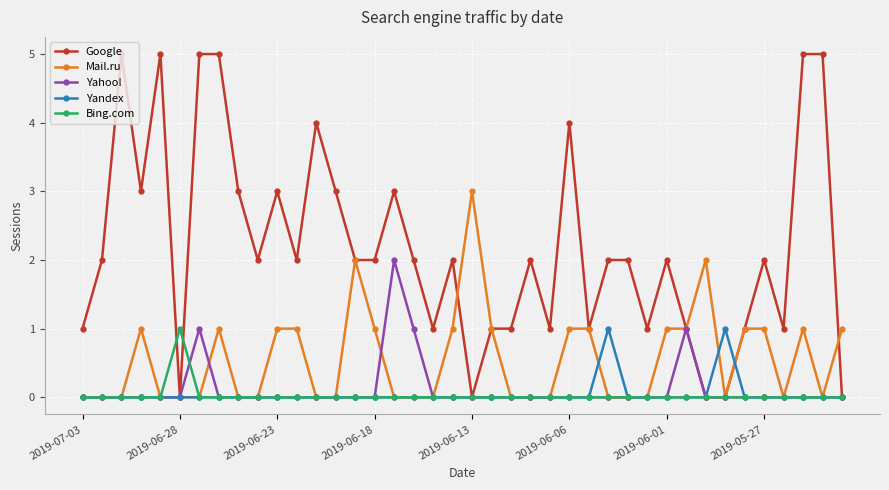

True or false: Yandex has more than 1 interior local peaks.

True